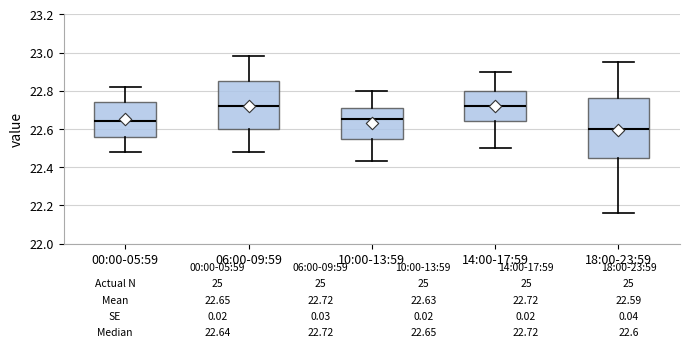

Comparing the boxes themselves (not the whiskers), which one is the tallest?

18:00-23:59